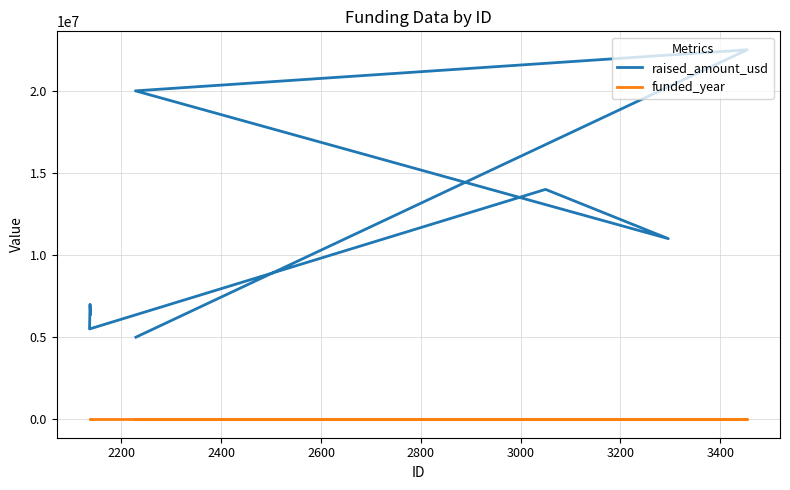

What is the value of the funded_year point at the 4th from the left?

2011